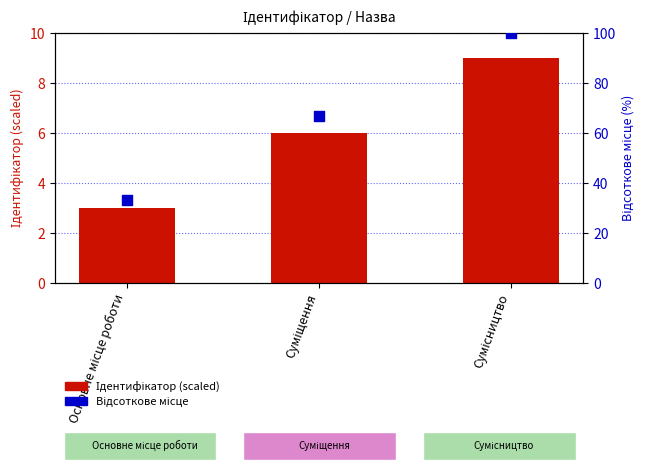

What is the total value across all series at Суміщення?

72.7